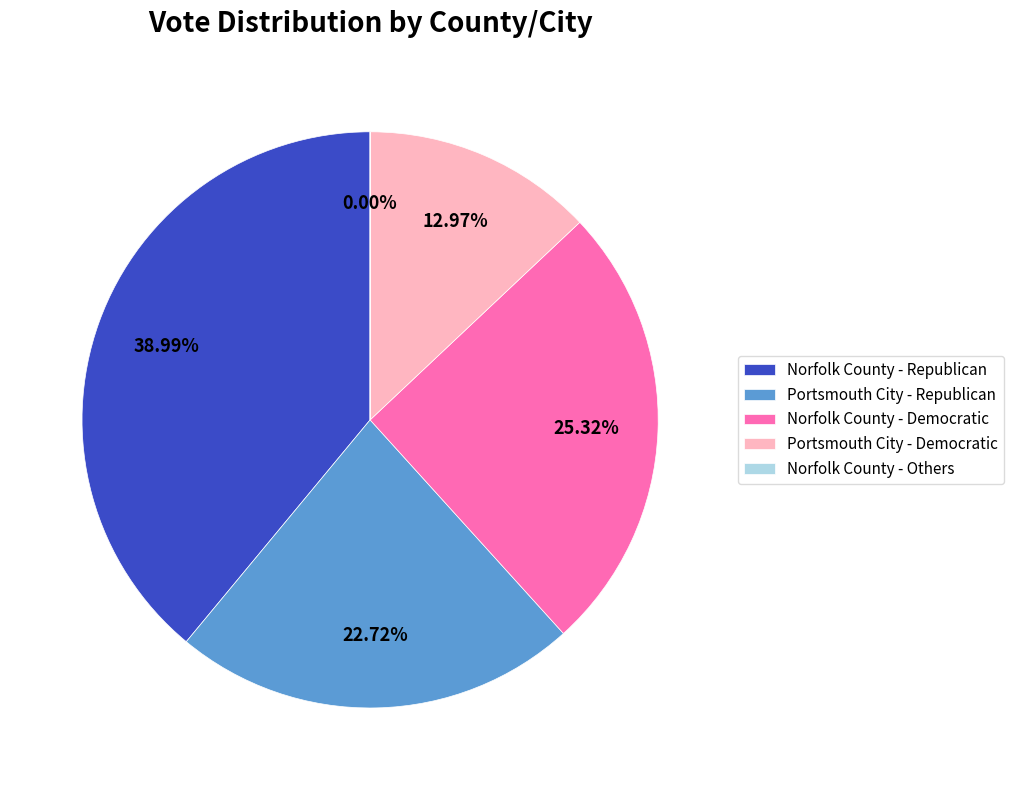

Approximately how many times larger is the value at Norfolk County - Democratic compared to Portsmouth City - Republican?

1.1